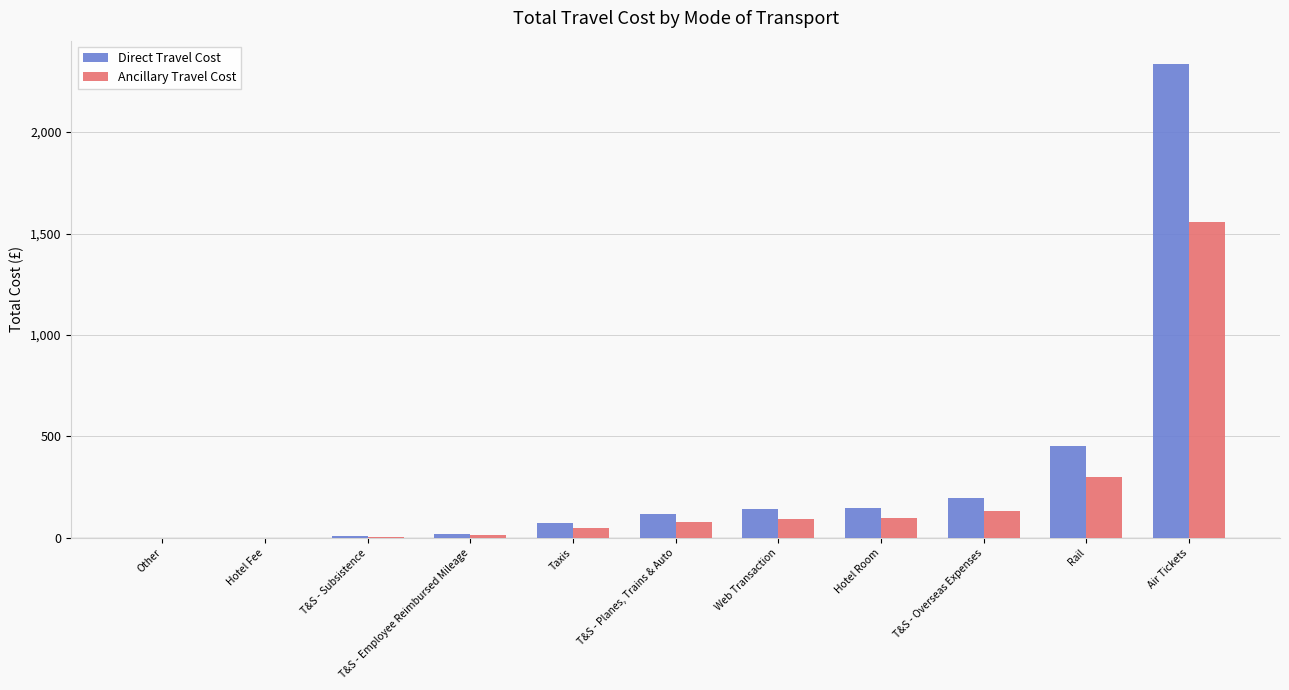

What is the spread (max minus min) of values at Web Transaction?

46.7